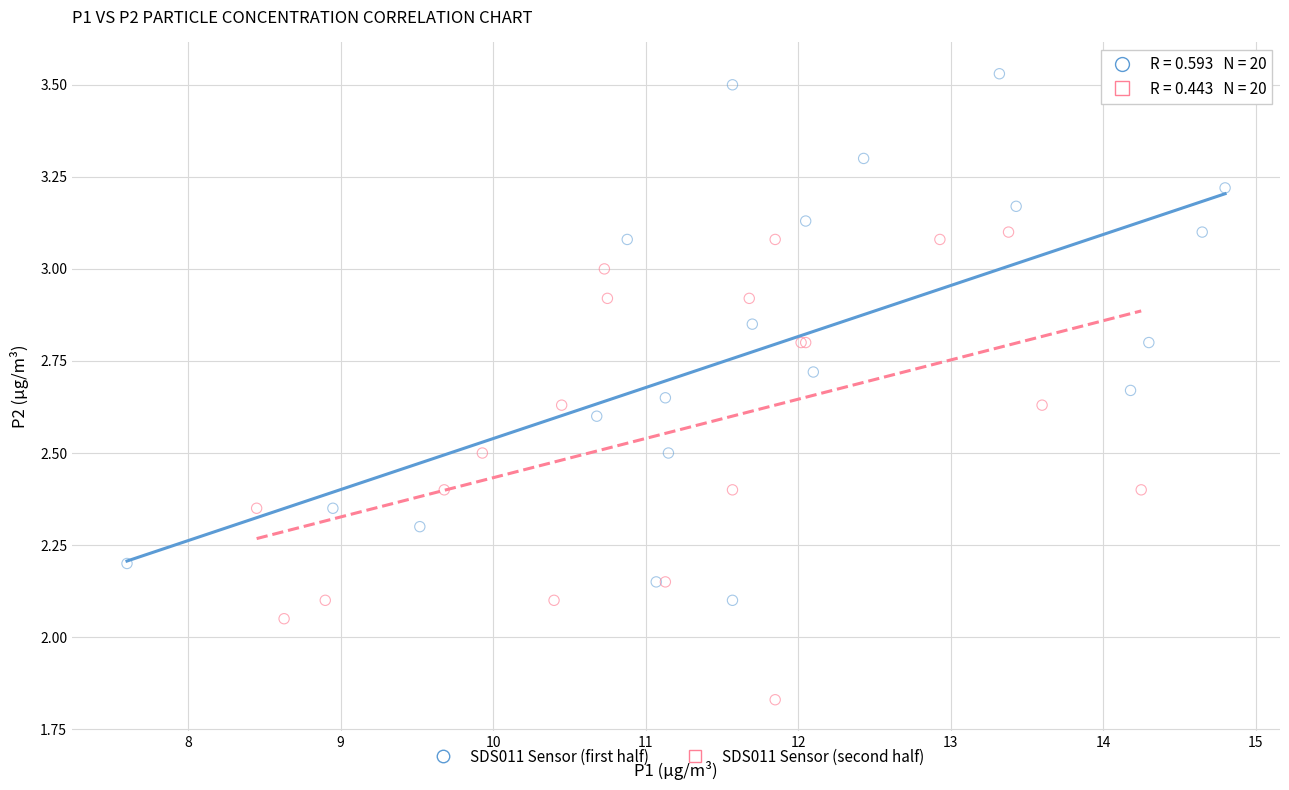

What are all the series names shown in the legend?

SDS011 Sensor (first half), SDS011 Sensor (second half)